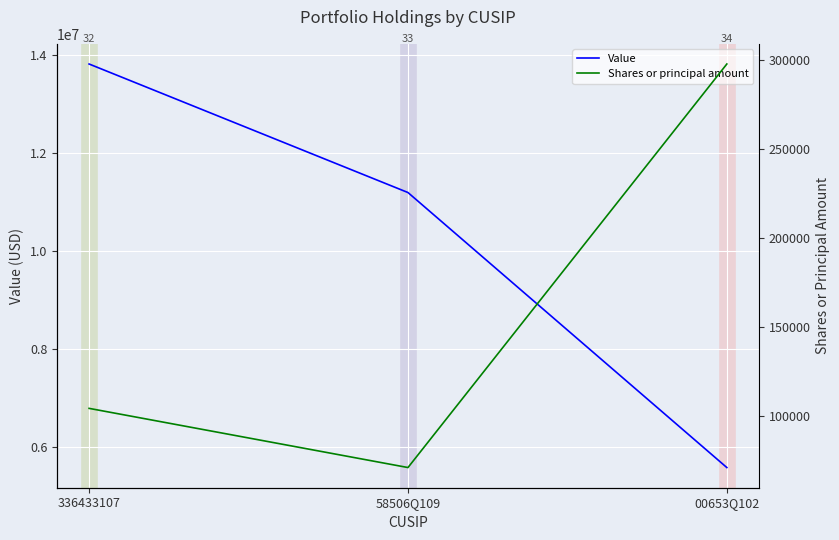

True or false: Value has a value of 5589000 at 00653Q102.

True